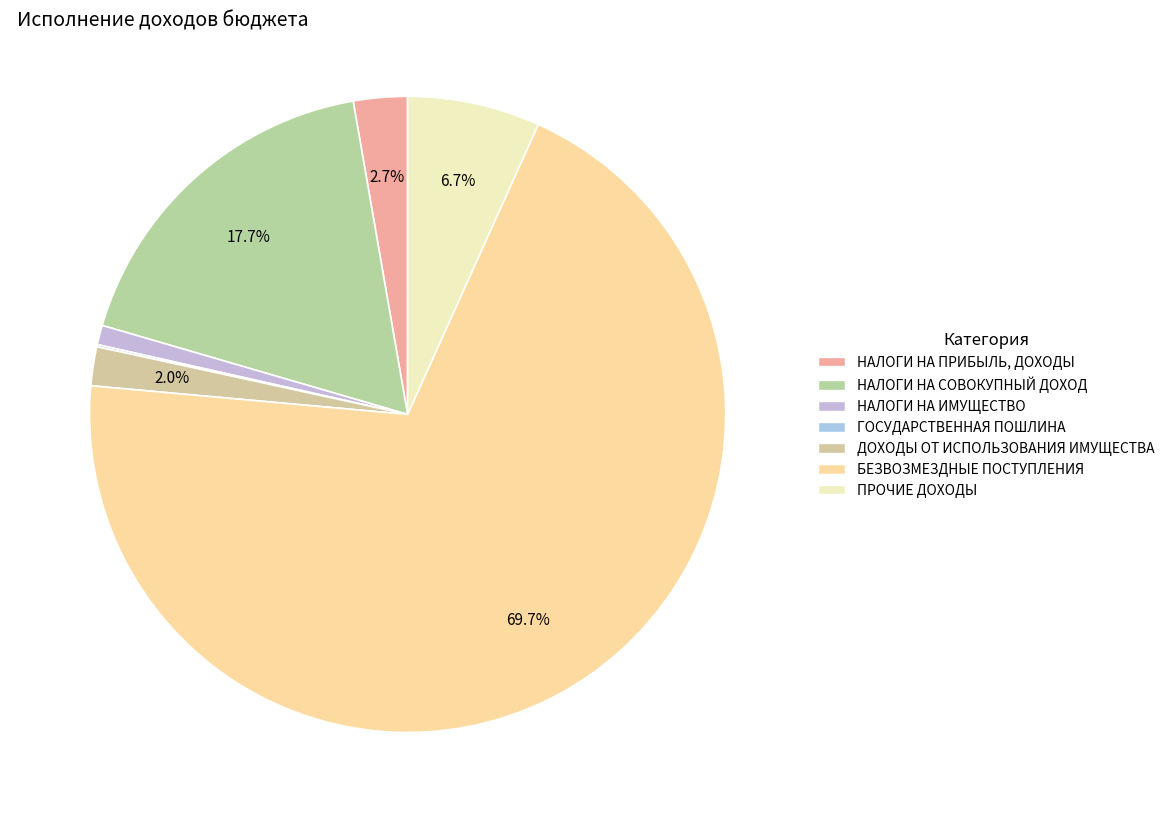

What is the largest slice in the pie chart?

БЕЗВОЗМЕЗДНЫЕ ПОСТУПЛЕНИЯ